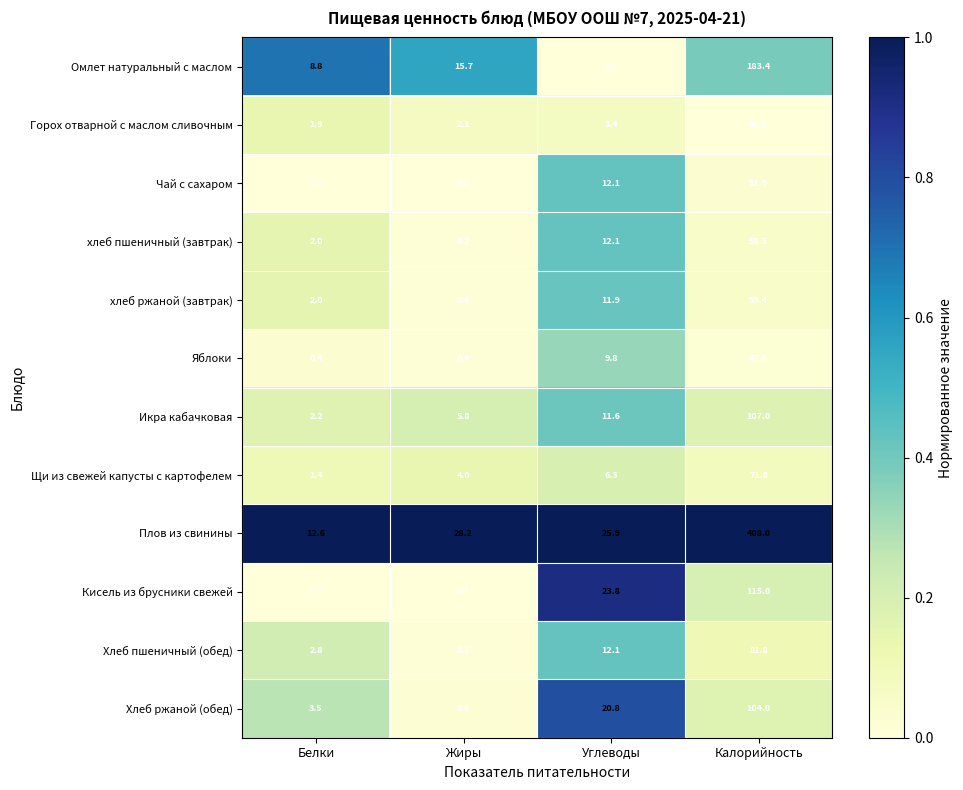

Between Жиры and Калорийность, which series saw the biggest shift?

Плов из свинины